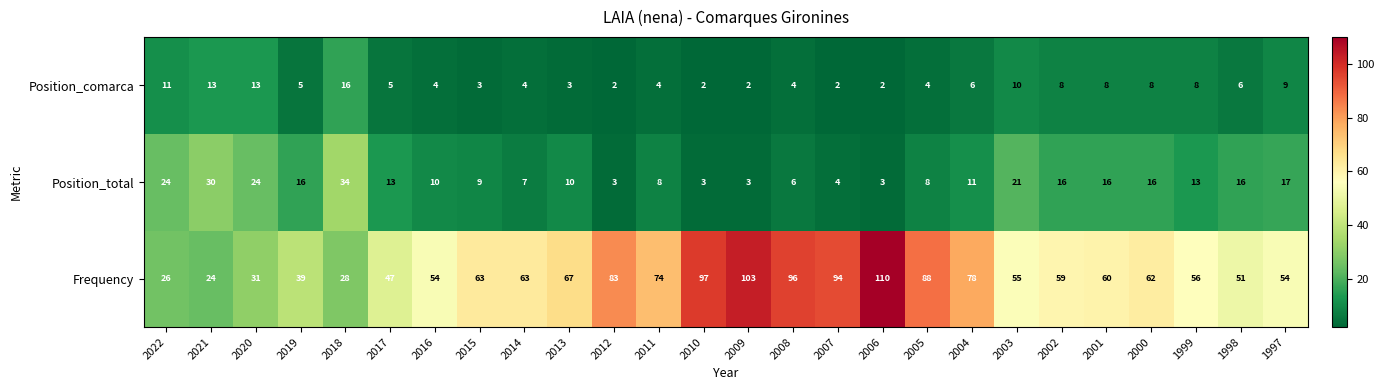

What is the average value of the Position_comarca series?

6